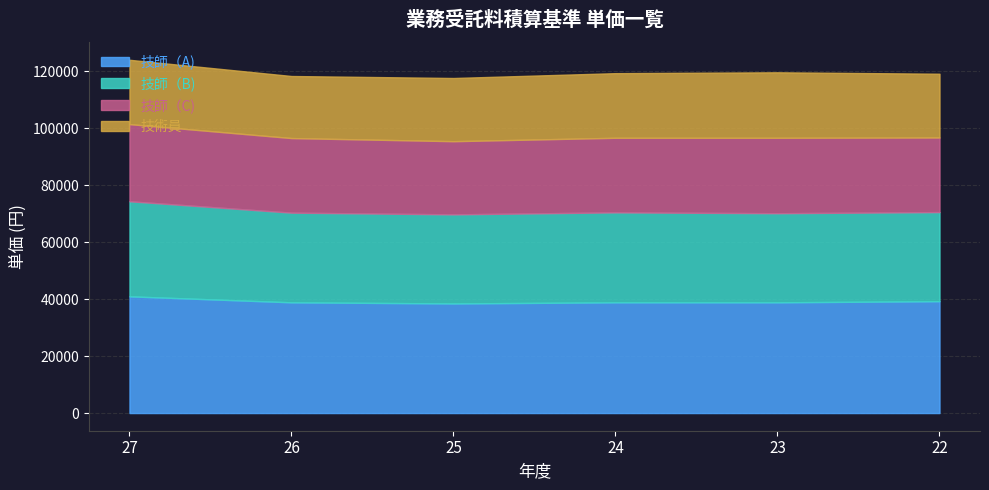

What is the value of the 技師（C) point at the 6th from the left?

26200